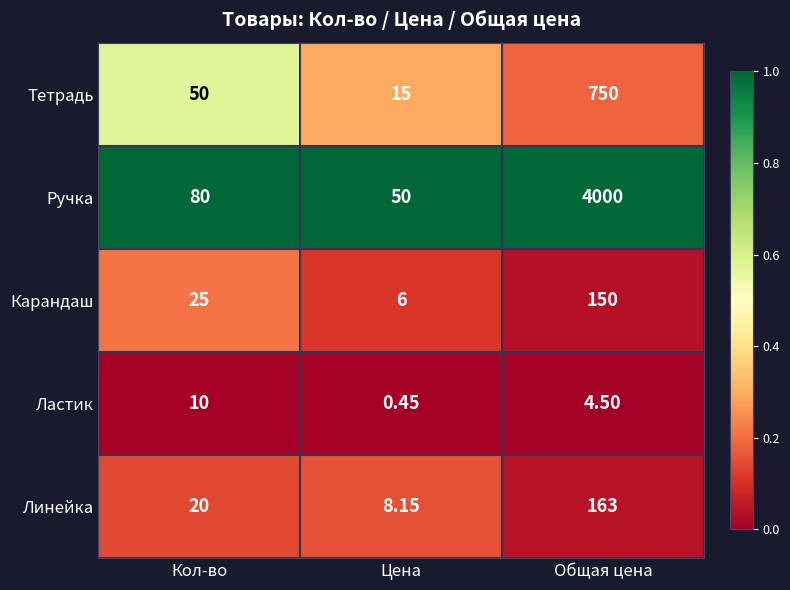

Rank the series at Цена from highest to lowest value.

Ручка, Тетрадь, Линейка, Карандаш, Ластик